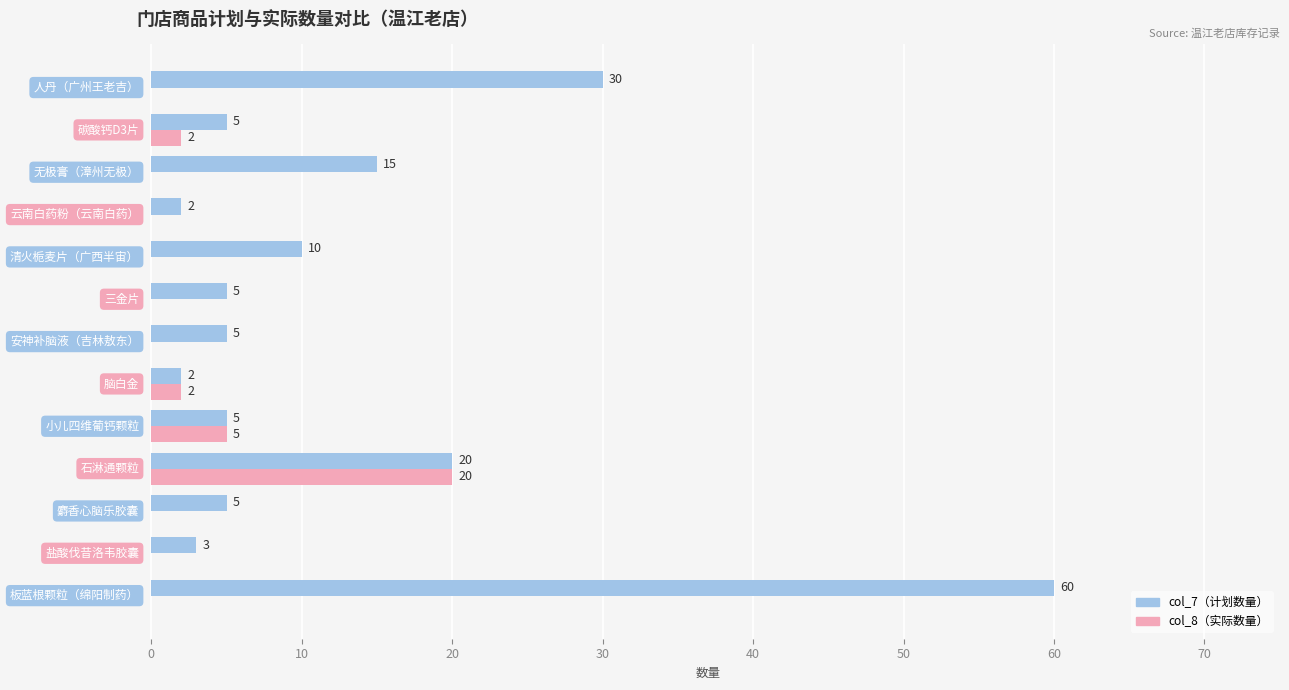

How many col_8（实际数量） values are between 0 and 2?

11